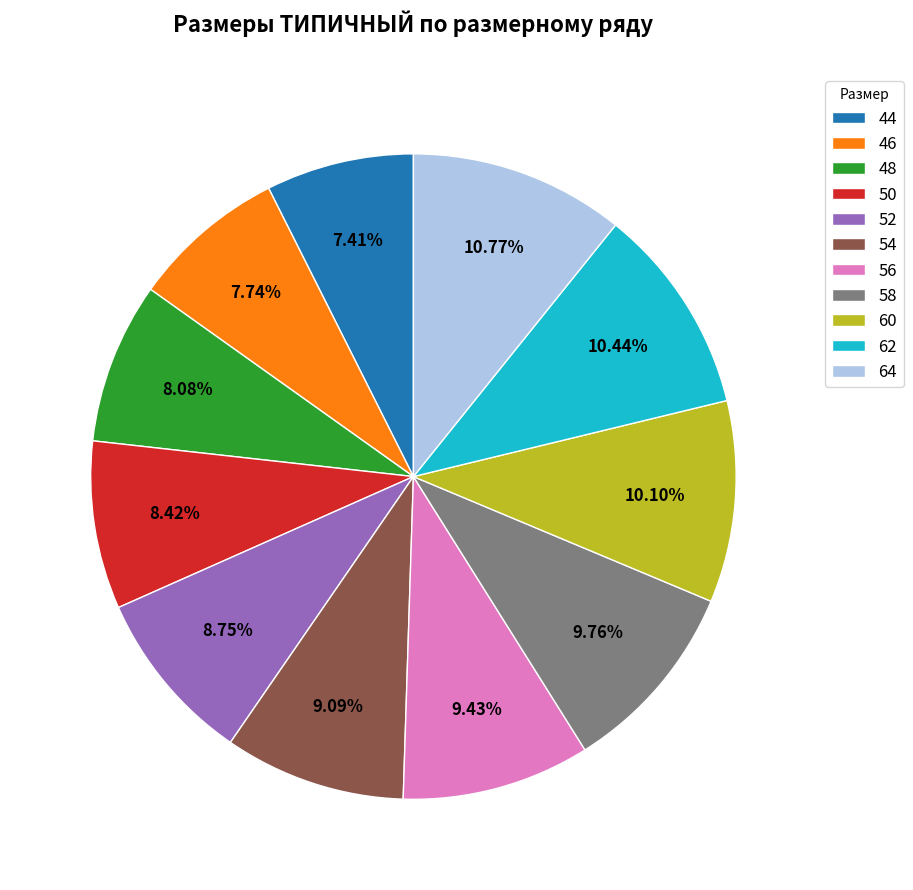

Is there any slice that represents more than half of the pie?

No